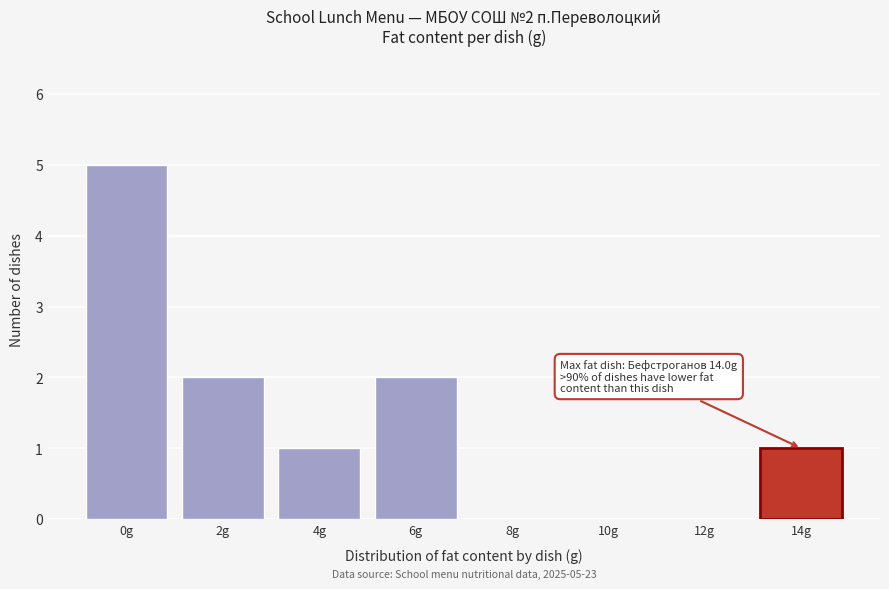

Reading right to left, transcribe all the data shown in this chart.

14g=1	12g=0	10g=0	8g=0	6g=2	4g=1	2g=2	0g=5